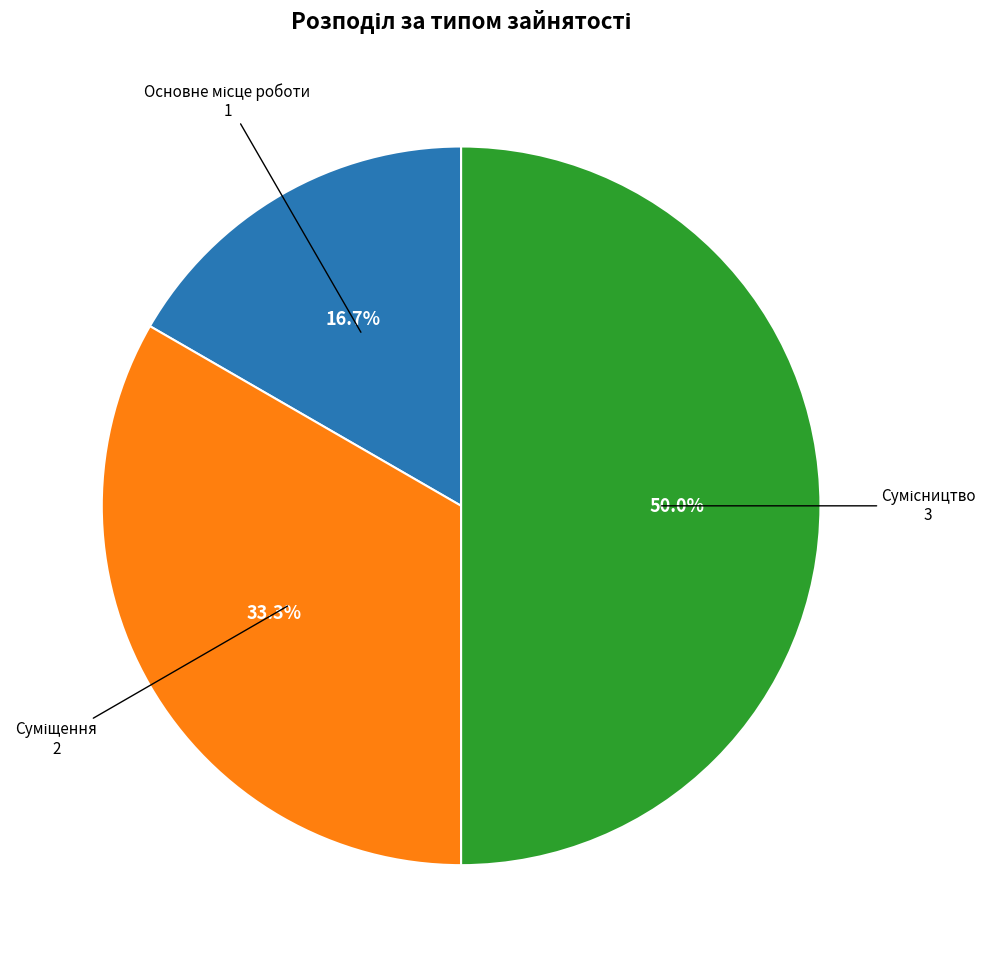

Which slice is the largest?

Сумісництво